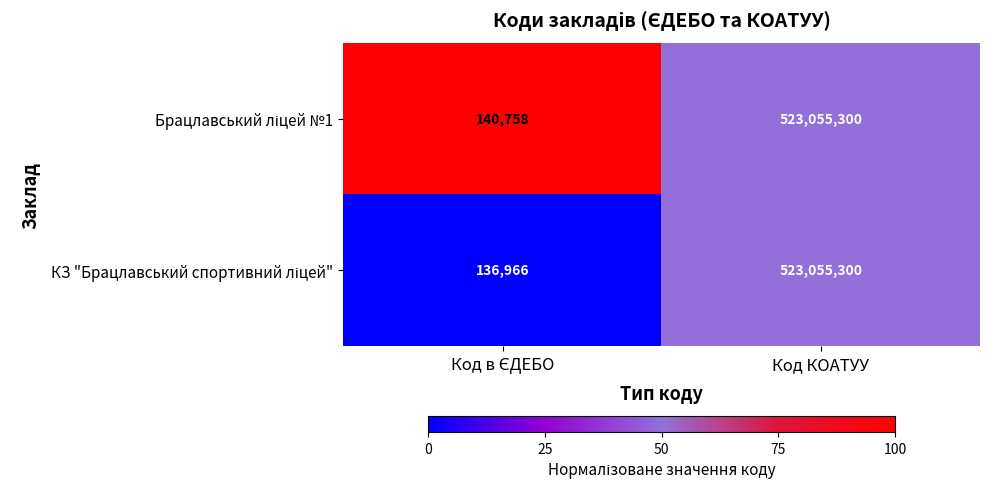

What is the maximum value shown in the chart?

523055300